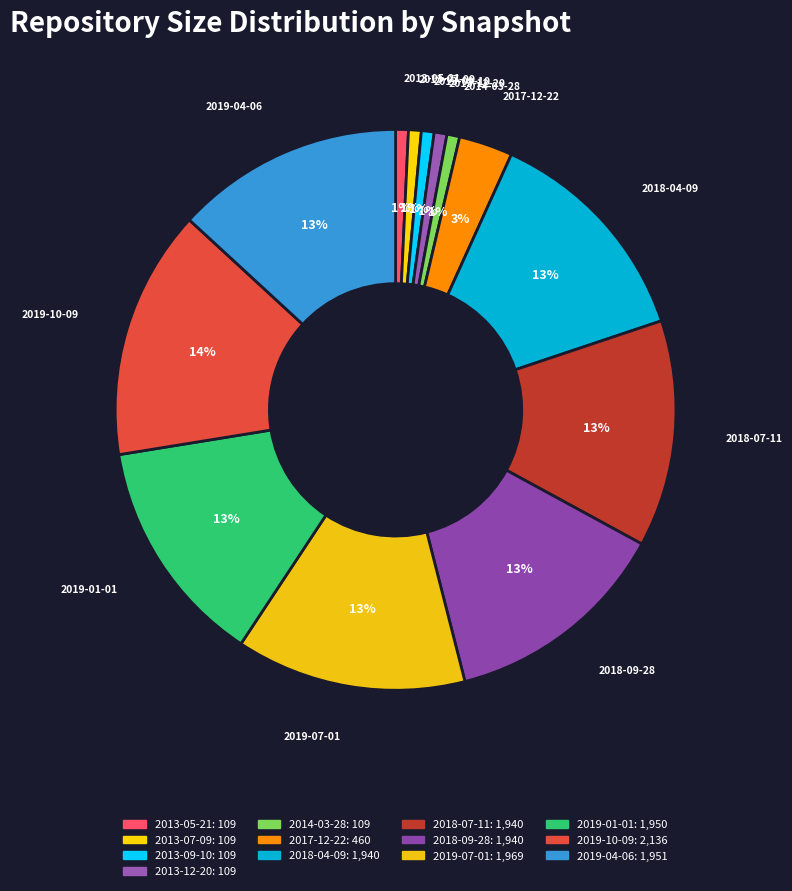

How many segments does this pie chart have?

13